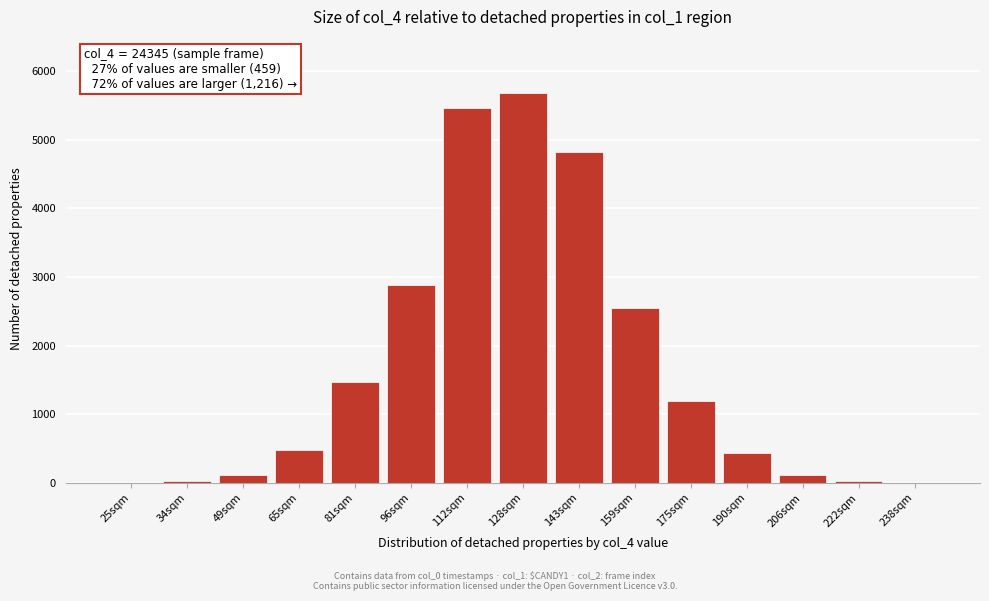

What is the sum of all values?

25268